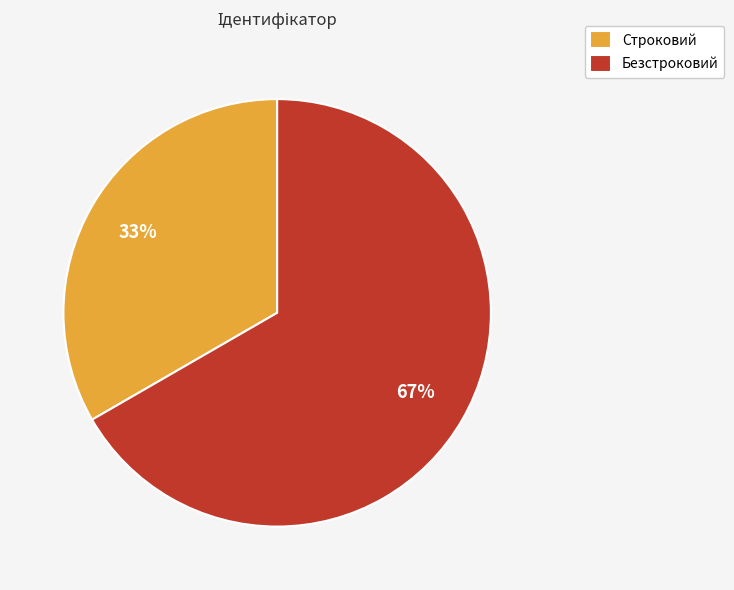

True or false: Строковий accounts for 33% of the total.

True